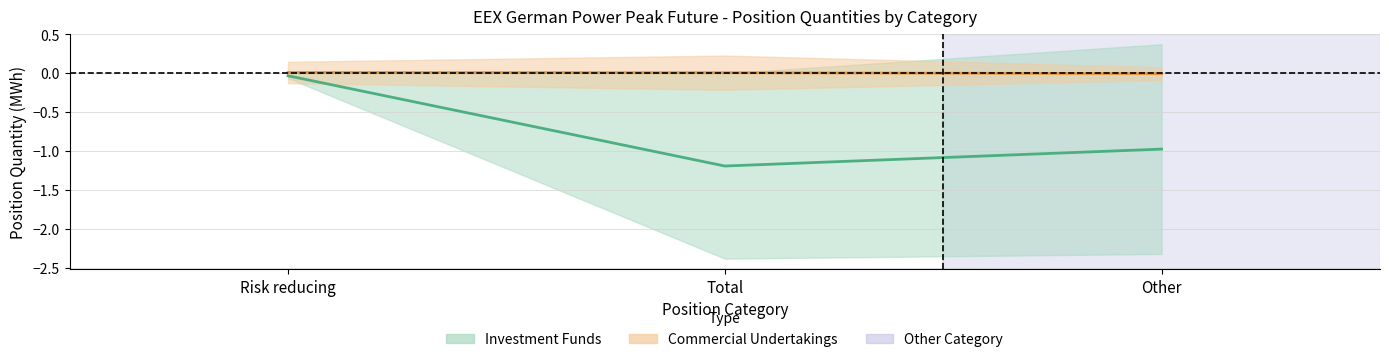

Which series has the widest spread of values?

Investment Funds (mid)